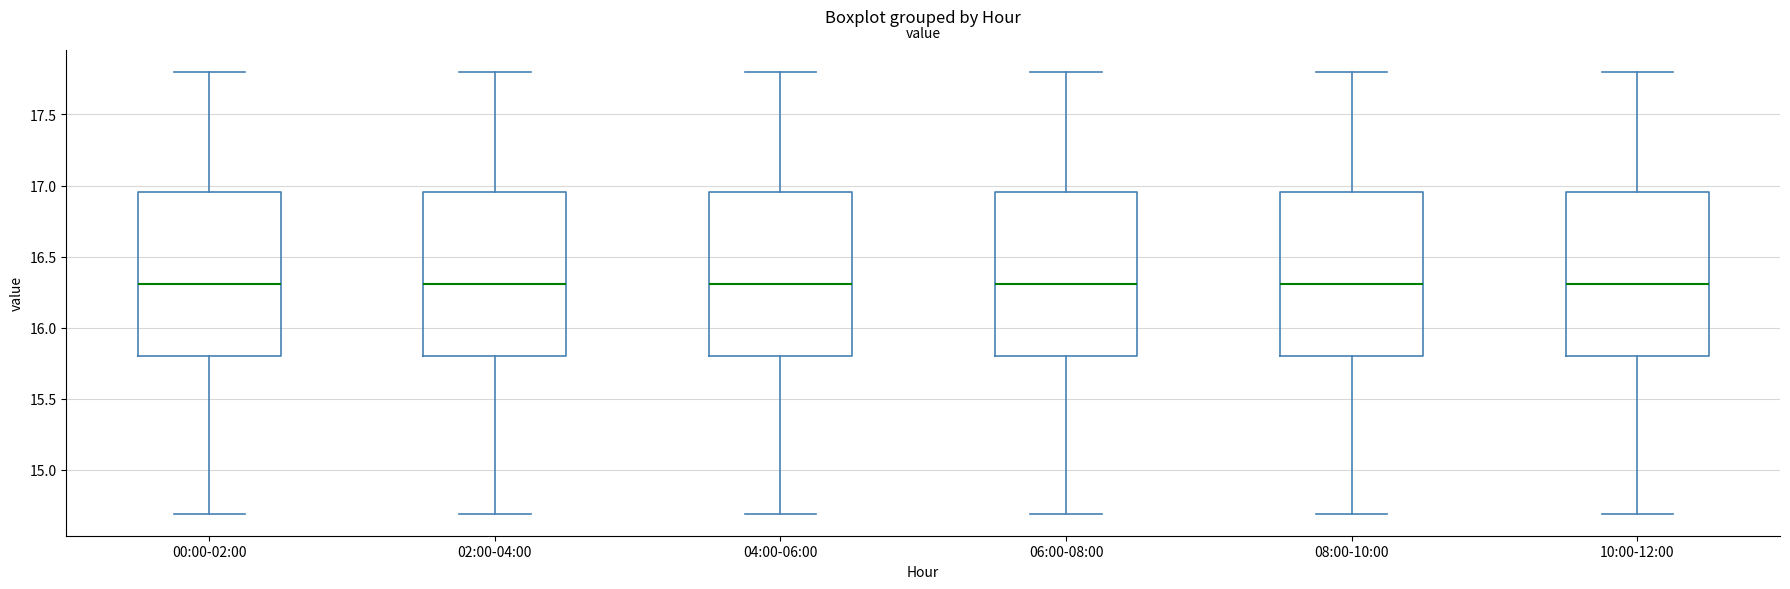

Reading left to right, transcribe this box plot: for each box, give where its median line is, the range the box spans, and where its two whiskers end, as read against the y-axis. The values are not printed on the chart, so give them approximately, as read against the axis.

00:00-02:00: median 16.30, box 15.80 to 16.95, whiskers 14.70 to 17.80
02:00-04:00: median 16.30, box 15.80 to 16.95, whiskers 14.70 to 17.80
04:00-06:00: median 16.30, box 15.80 to 16.95, whiskers 14.70 to 17.80
06:00-08:00: median 16.30, box 15.80 to 16.95, whiskers 14.70 to 17.80
08:00-10:00: median 16.30, box 15.80 to 16.95, whiskers 14.70 to 17.80
10:00-12:00: median 16.30, box 15.80 to 16.95, whiskers 14.70 to 17.80